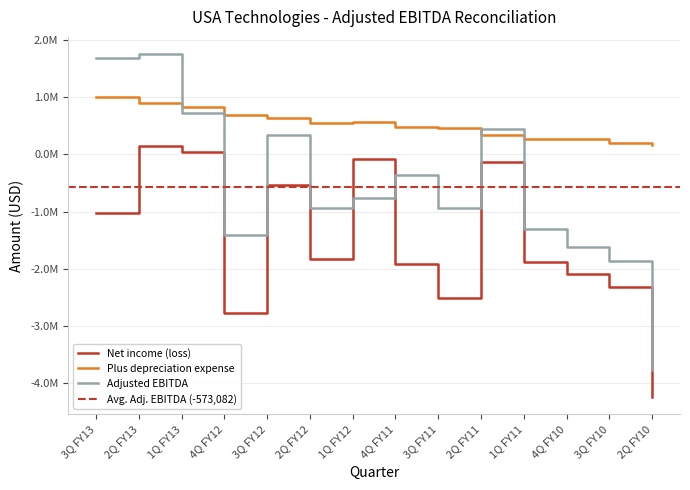

In Net income (loss), how many points are higher than both neighbors (excluding endpoints)?

4